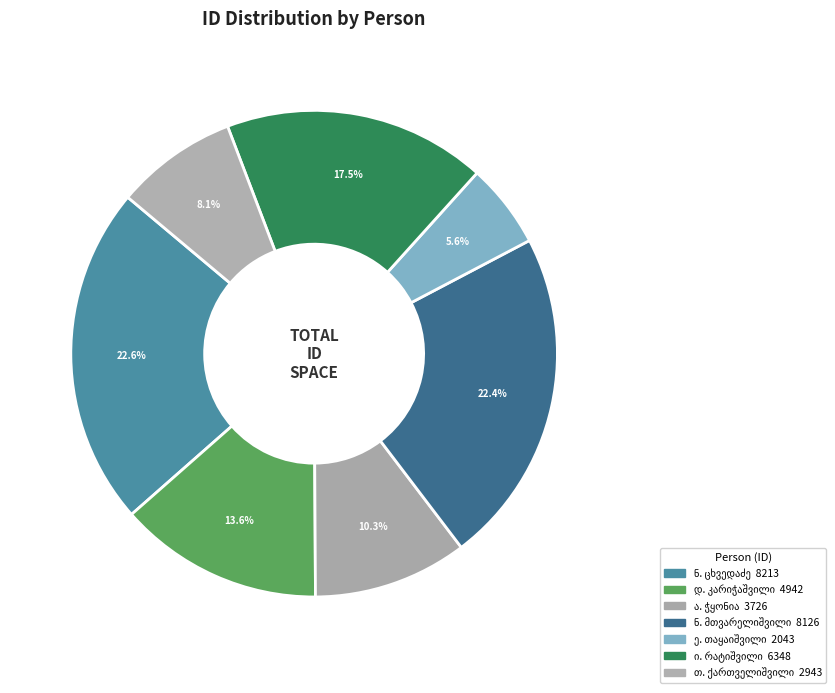

How many slices are in this pie chart?

7